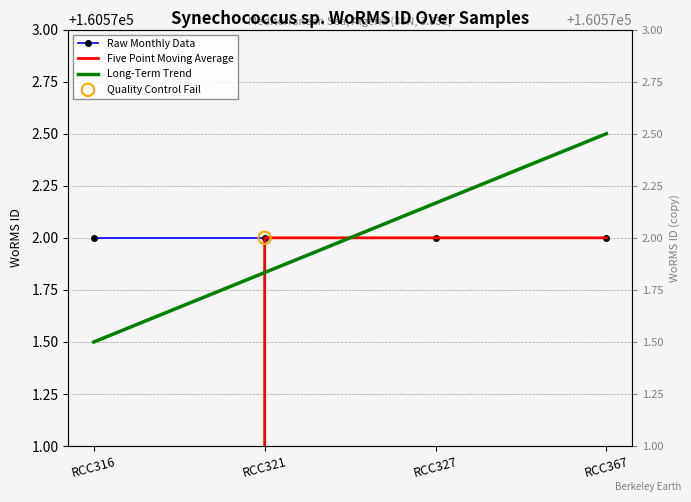

Which series reaches the maximum Y coordinate?

Long-Term Trend